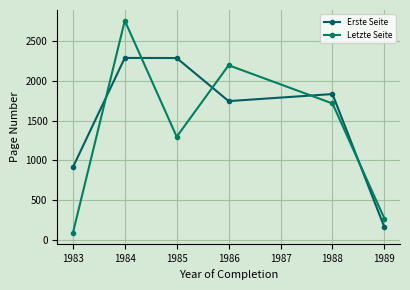

How many intersections are there between Erste Seite and Letzte Seite?

5